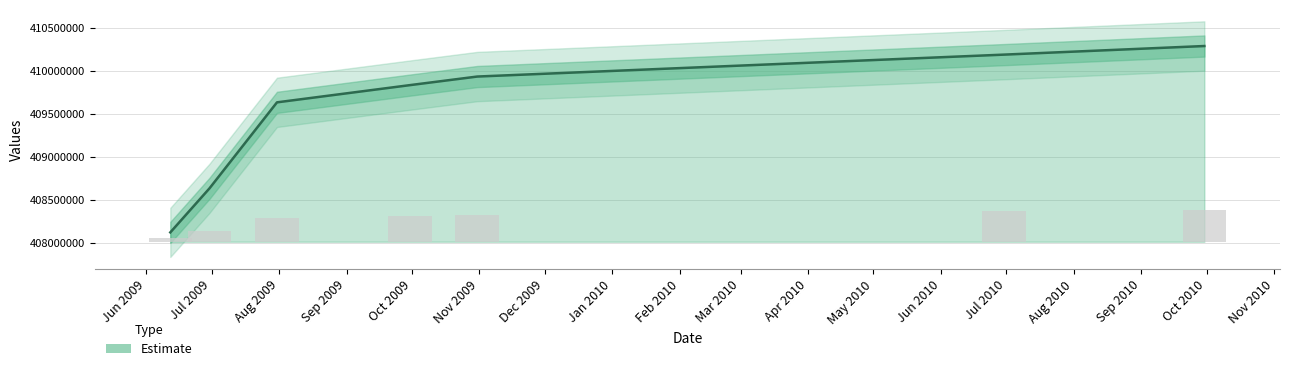

Where does the data first go above 409830064?

2009-10-31